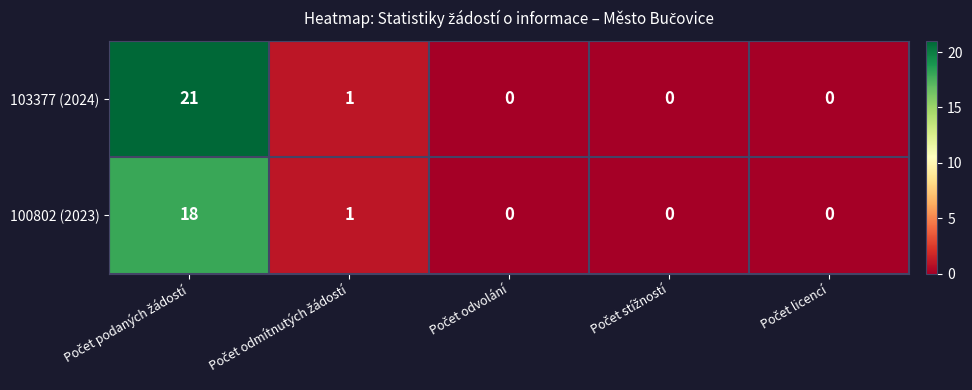

Count the number of data series in this chart.

2